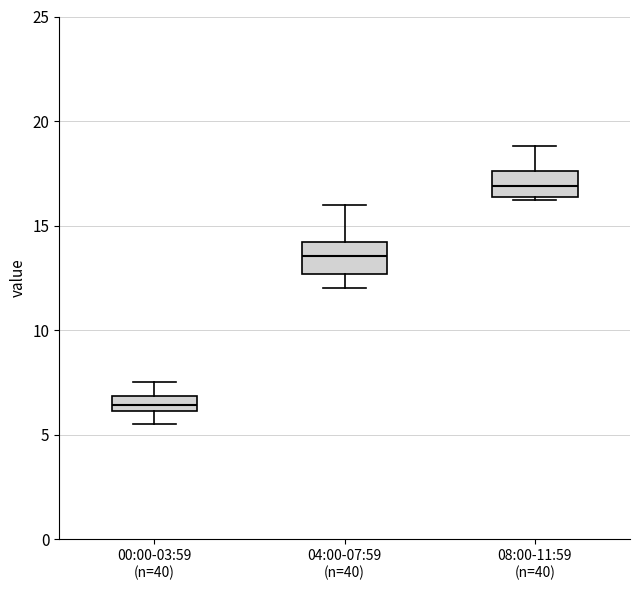

Where does the lower whisker of the box for 04:00-07:59 (n=40) end on the y-axis? The values are not printed on the chart, so give them approximately, as read against the axis.

12.0